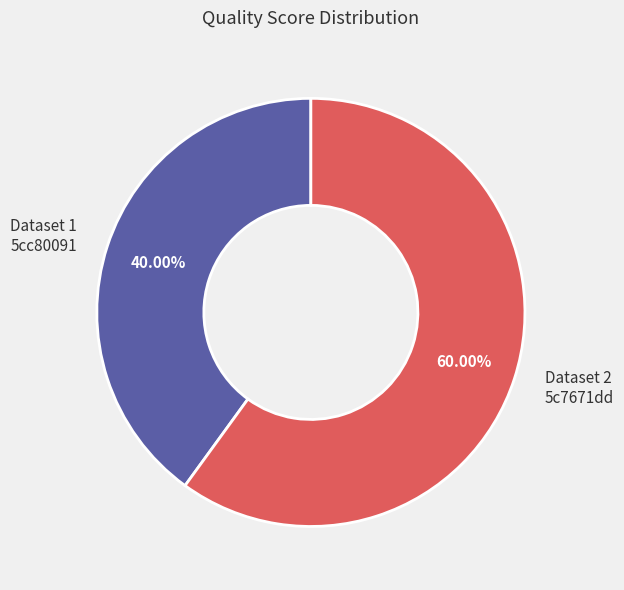

Which category has the smallest portion of the pie?

Dataset 1 5cc80091